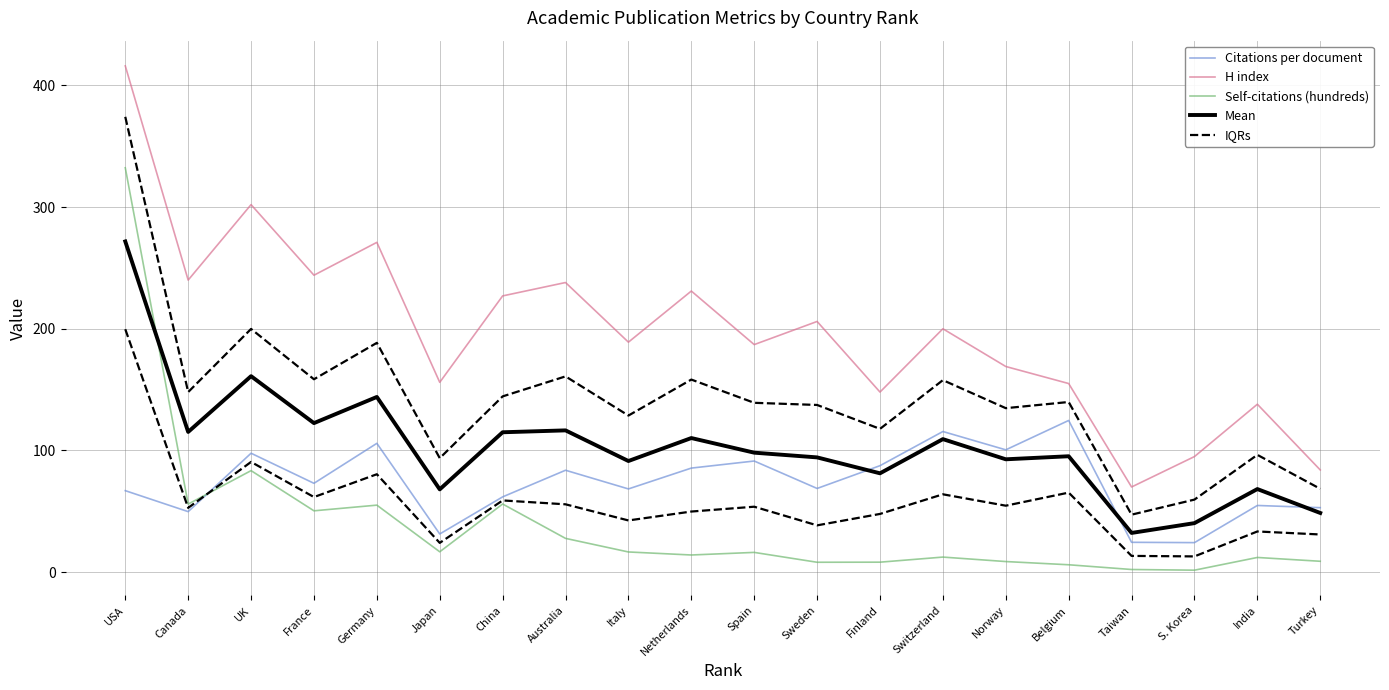

What is the sum of the IQRs values at France and Turkey?

92.7